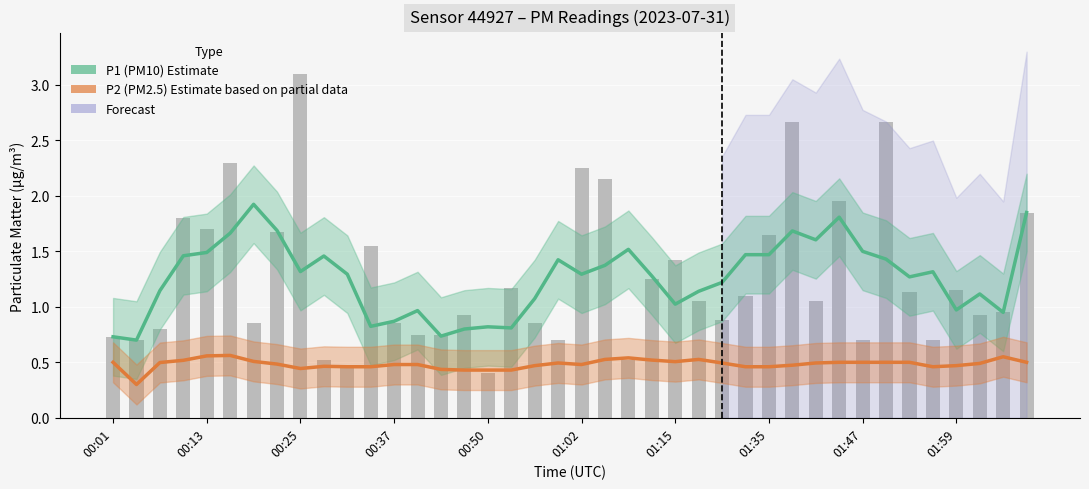

Does the chart contain stacked bars?

No